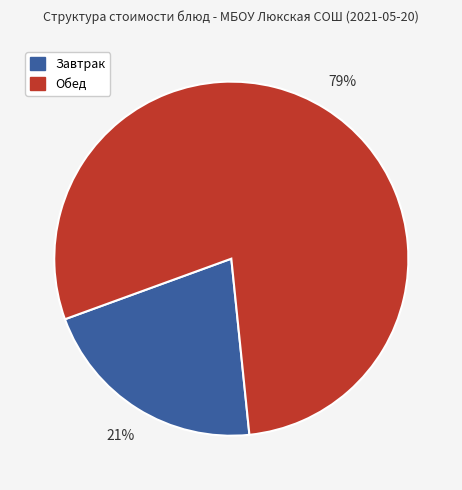

To the nearest percent, what is the average slice percentage?

50%